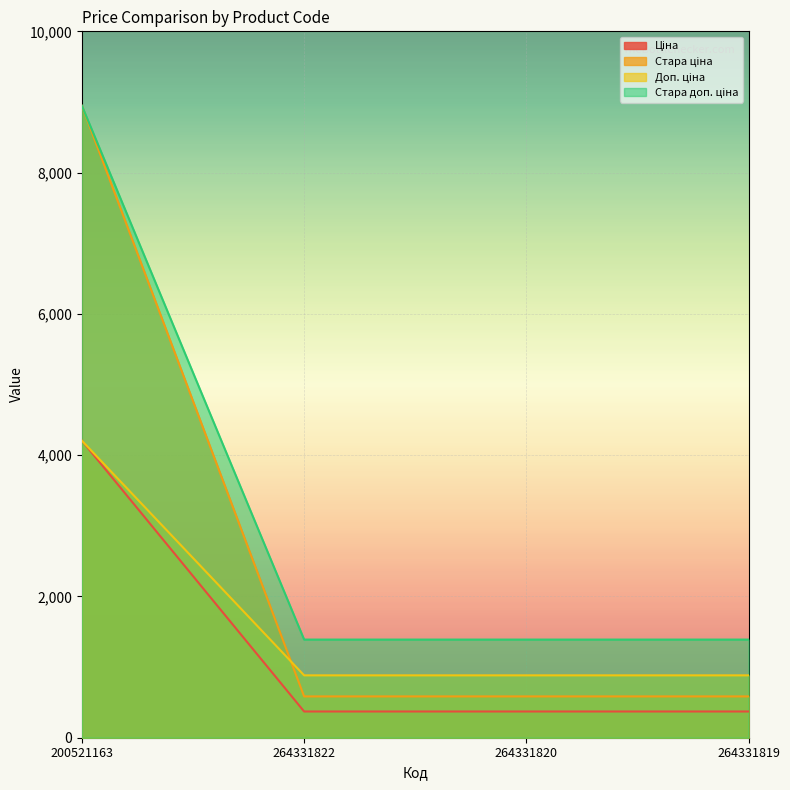

At which label is Ціна closest to 2288?

264331822